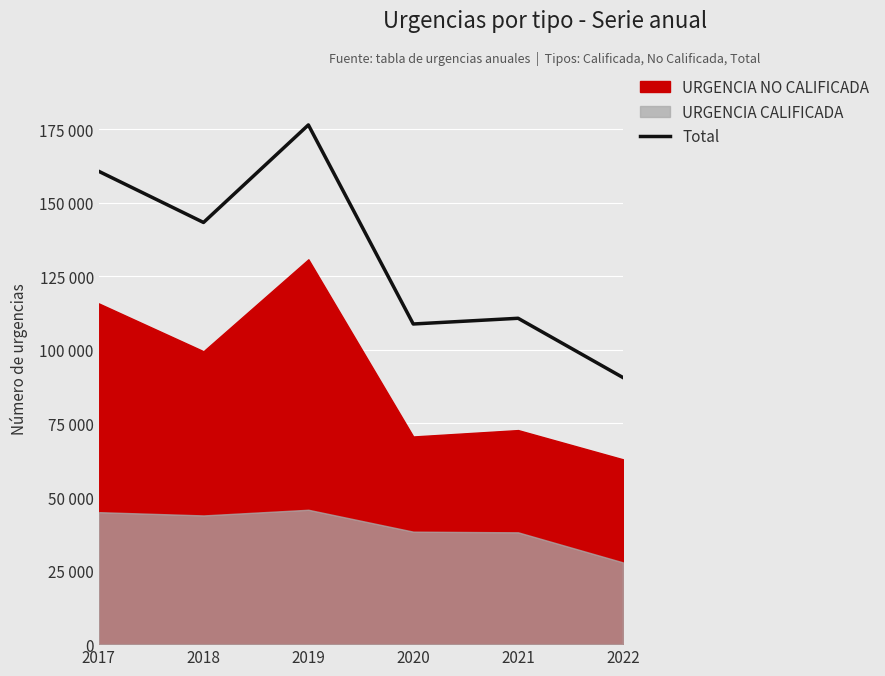

Reading left to right, list all the values displayed in this chart.

160692	143292	176438	108790	110733	90595